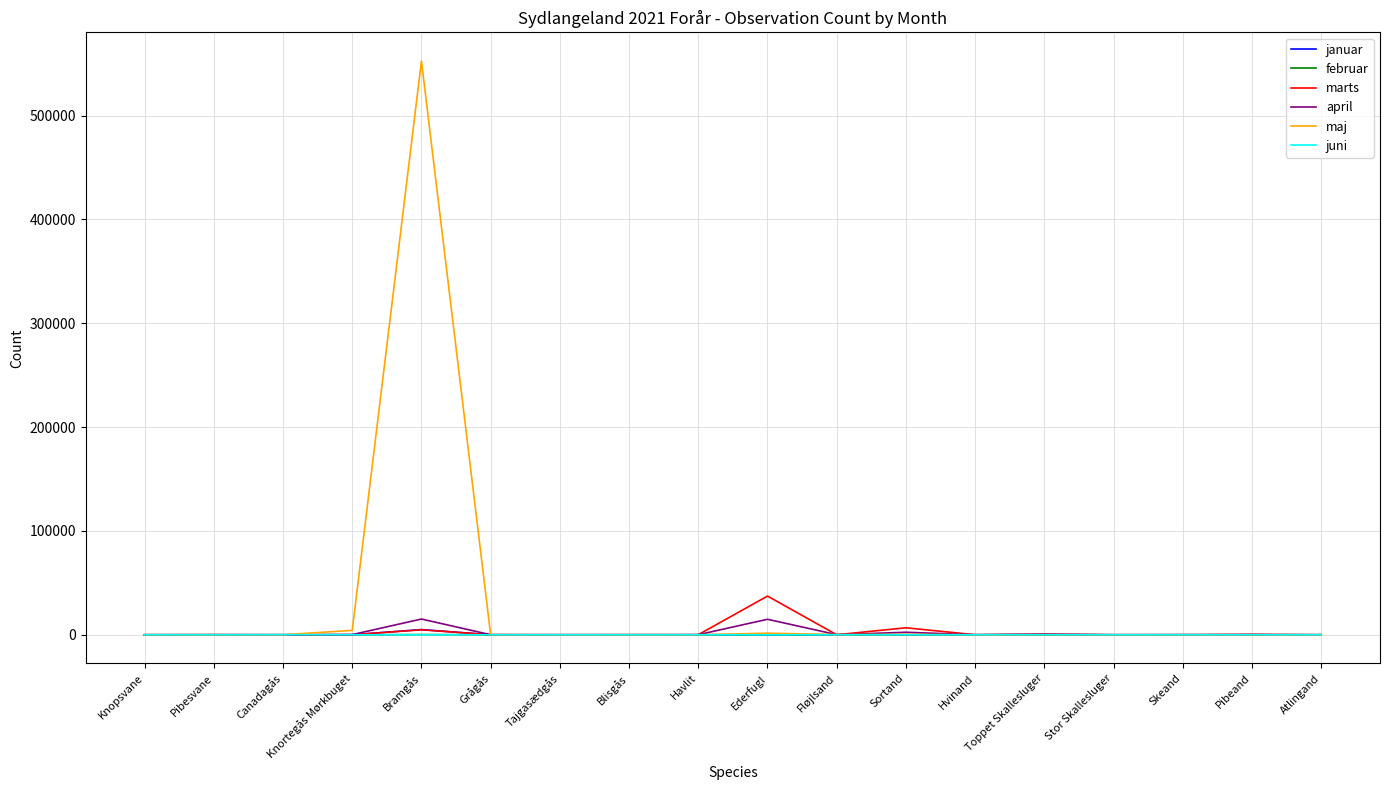

The value of januar at Havlit is 0. True or false?

True